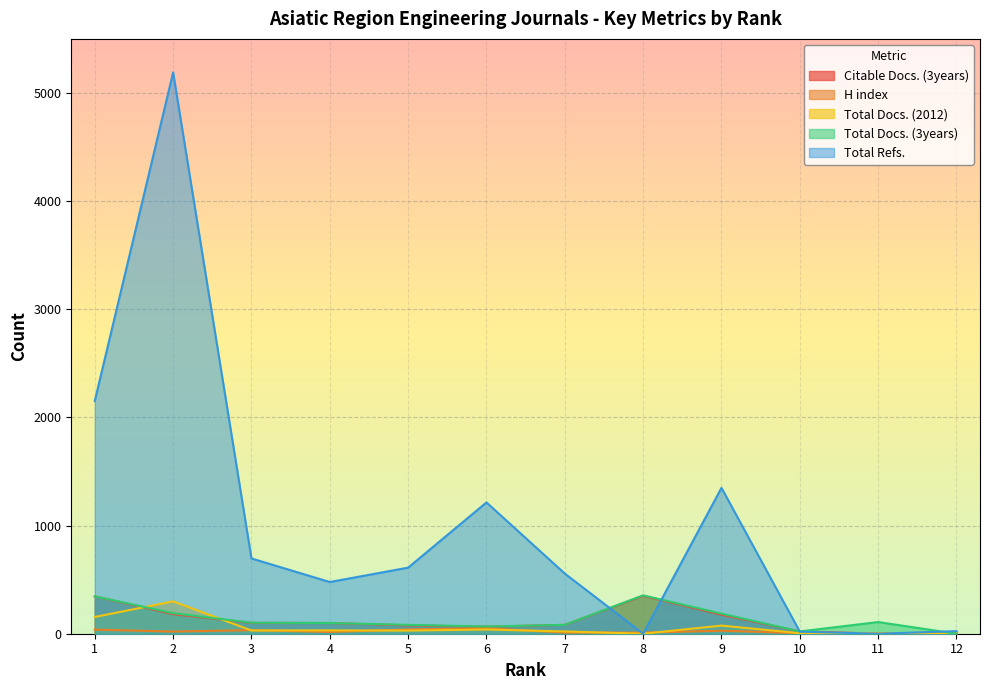

At which category is the sum across all series the highest?

2